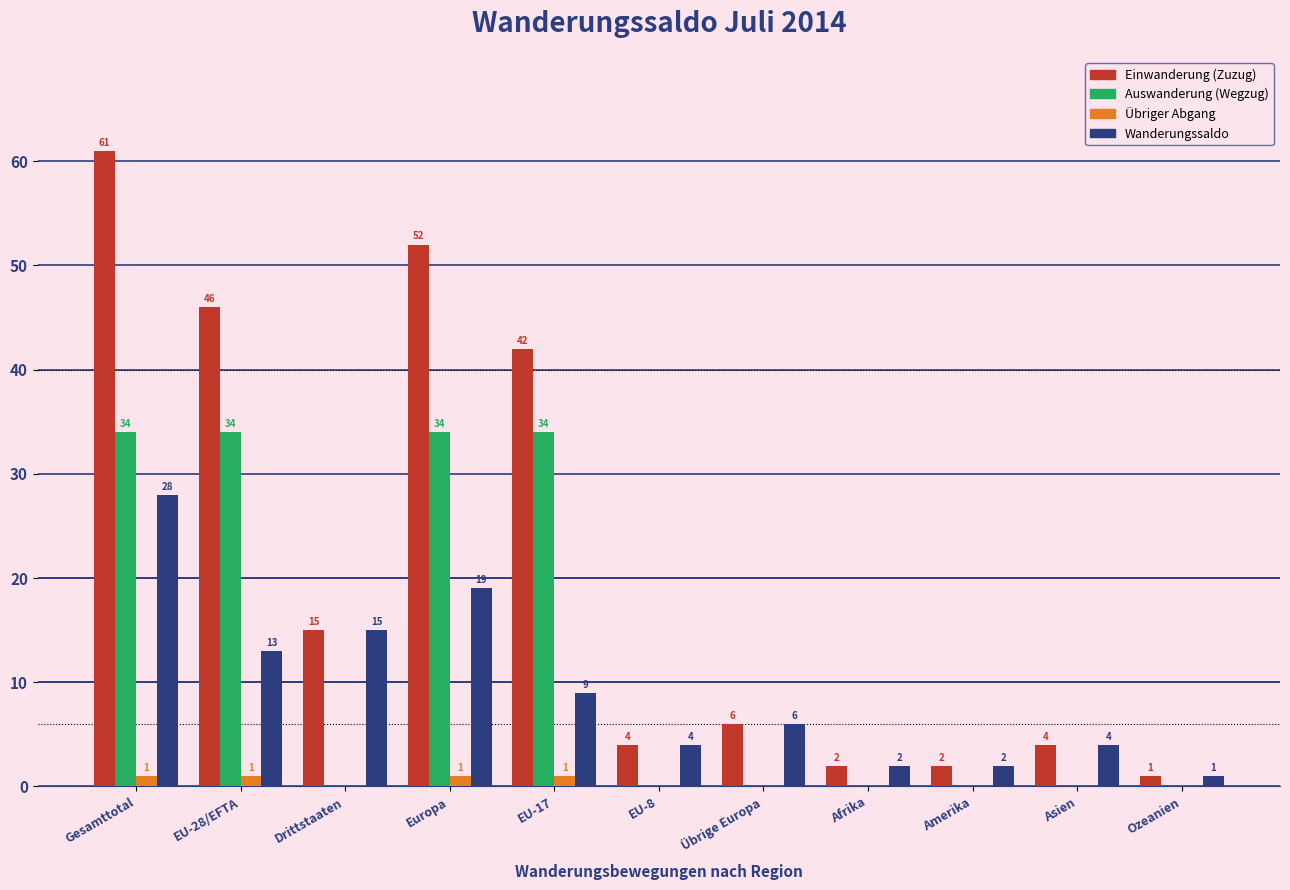

Which series has the largest total across all categories?

Einwanderung (Zuzug)